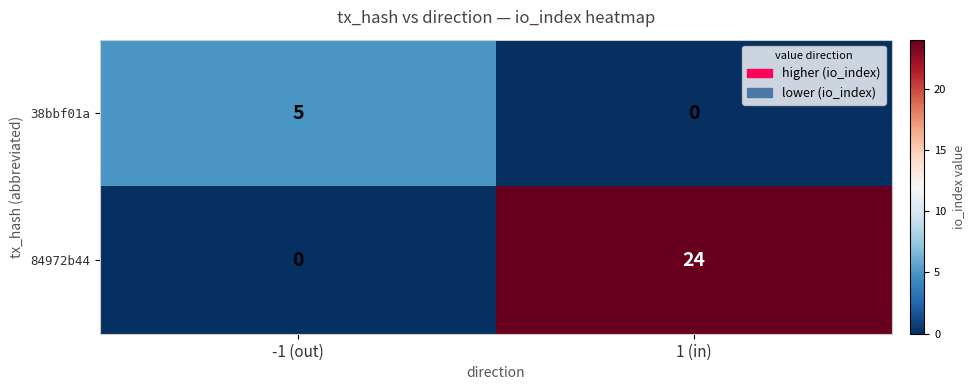

What is the maximum value shown in the chart?

24